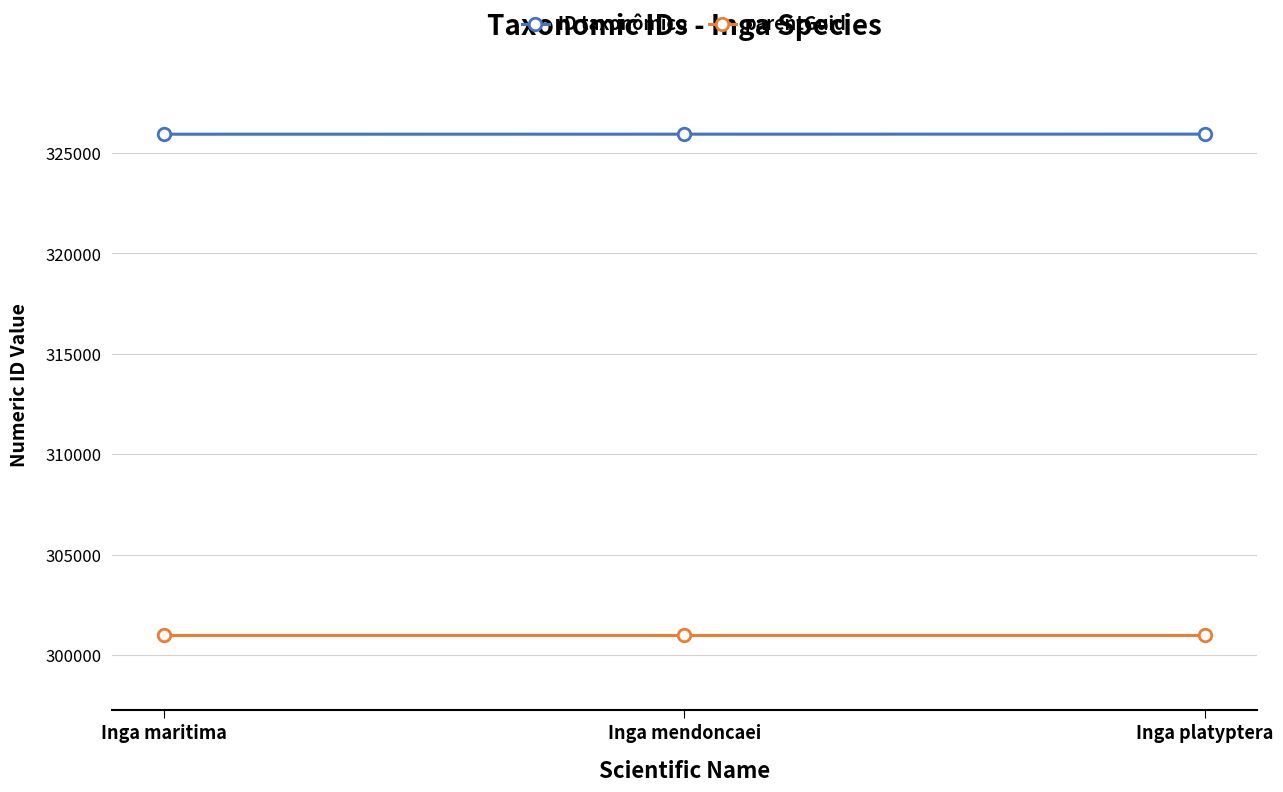

At how many categories does at least one series exceed 310044?

3